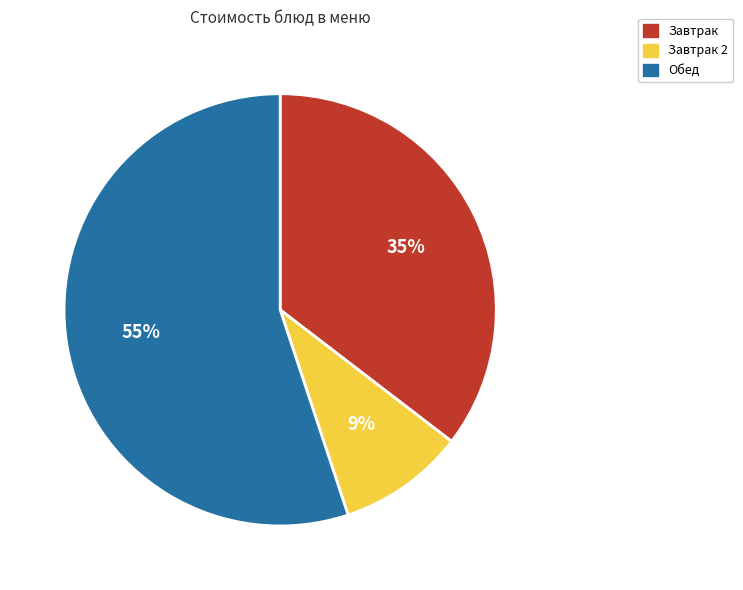

Does Обед represent more than half of the total?

Yes